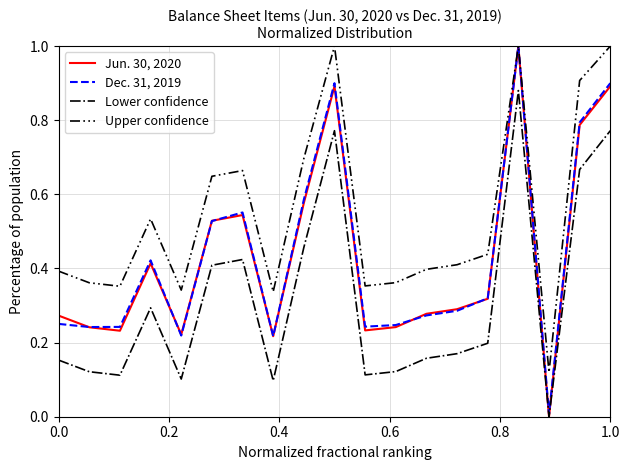

Which series has the largest range (max minus min)?

Jun. 30, 2020